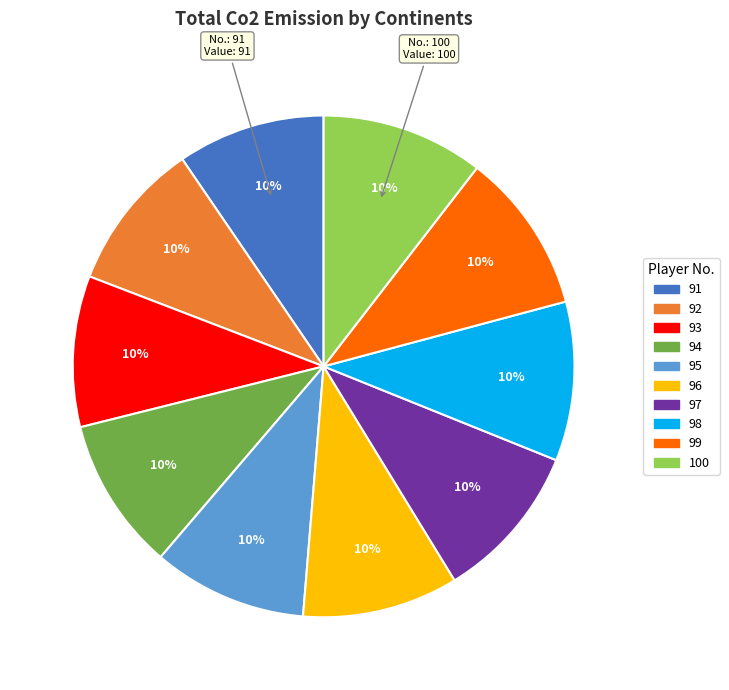

To the nearest percent, what portion does 94 represent?

10%